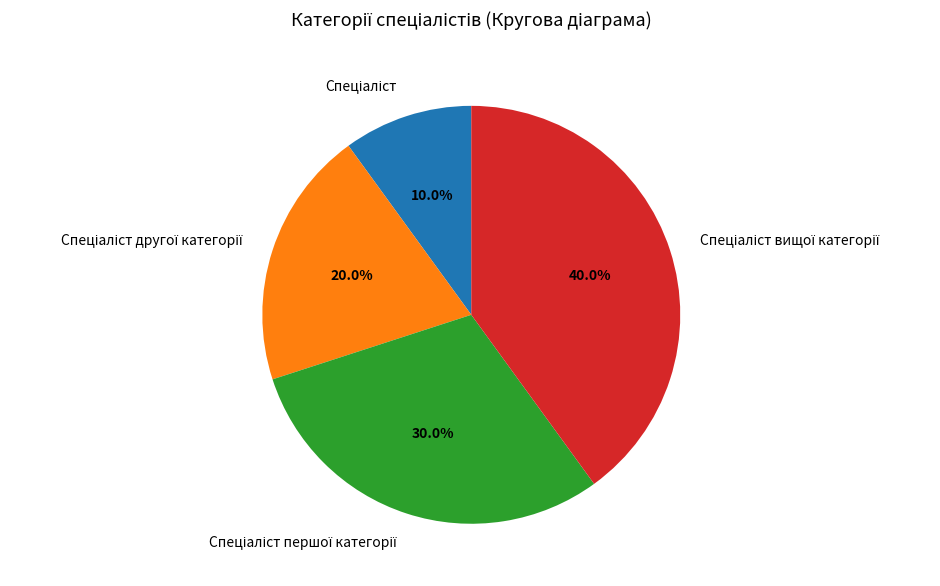

Is there any slice that represents more than half of the pie?

No